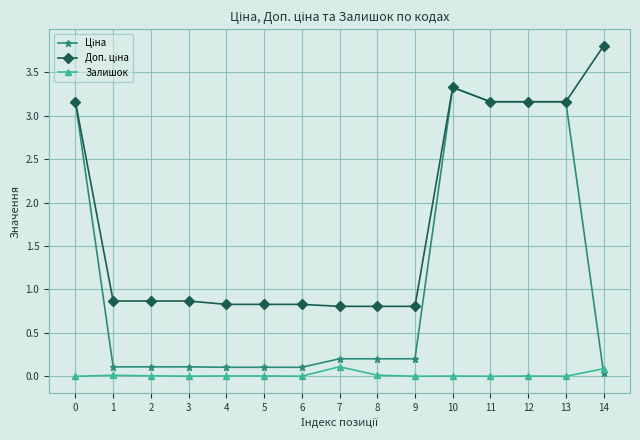

What is the maximum value shown in the chart?

3.8